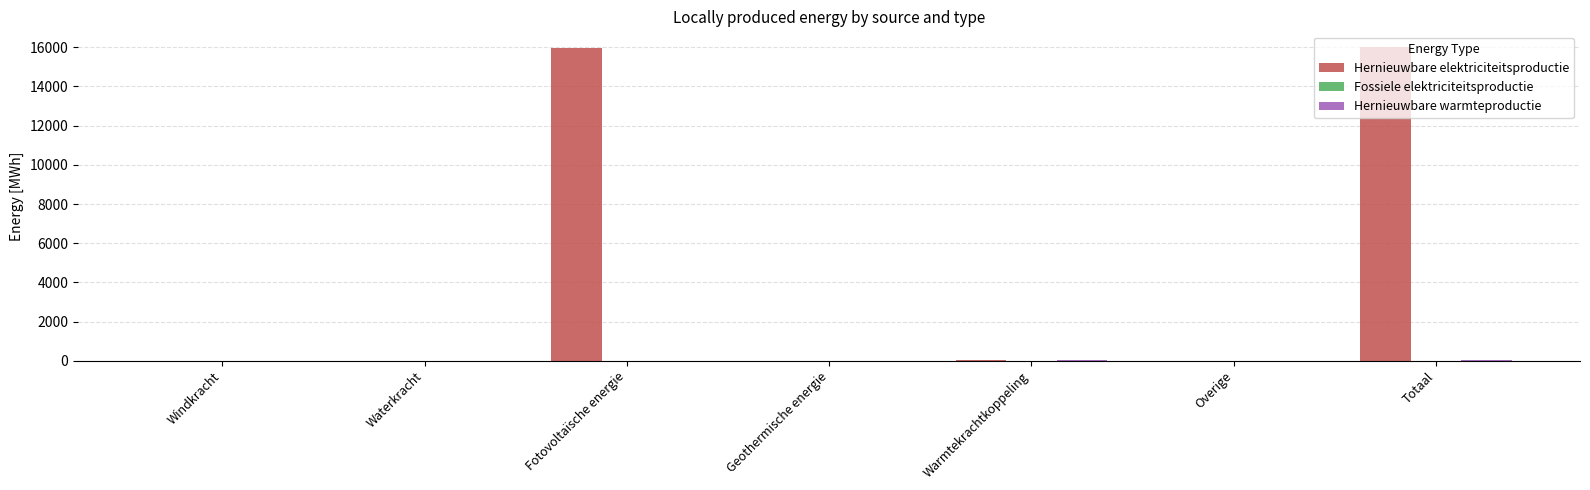

True or false: Hernieuwbare elektriciteitsproductie has a value of 0.0 at Overige.

True